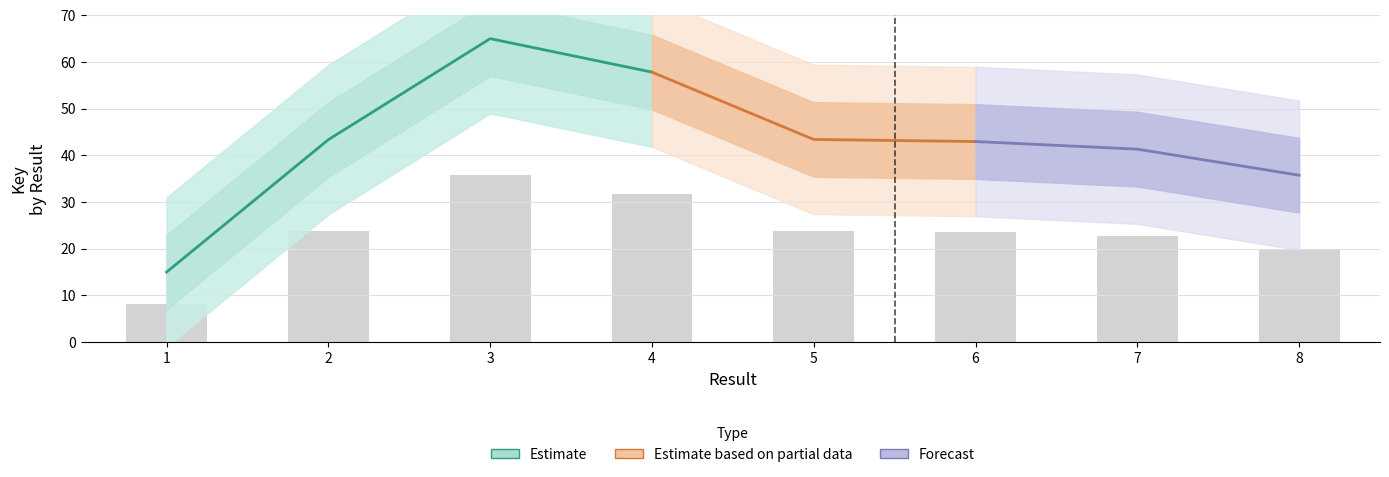

How many values are below 23?

3